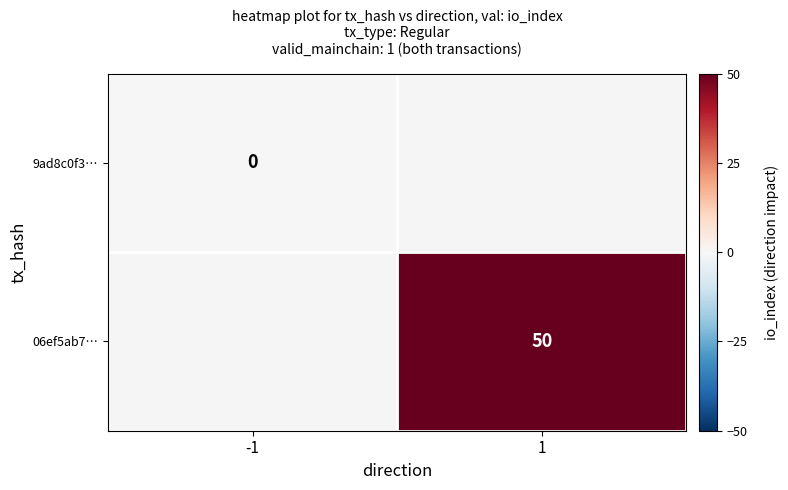

True or false: 06ef5ab7… has a value of 20 at 1.

False